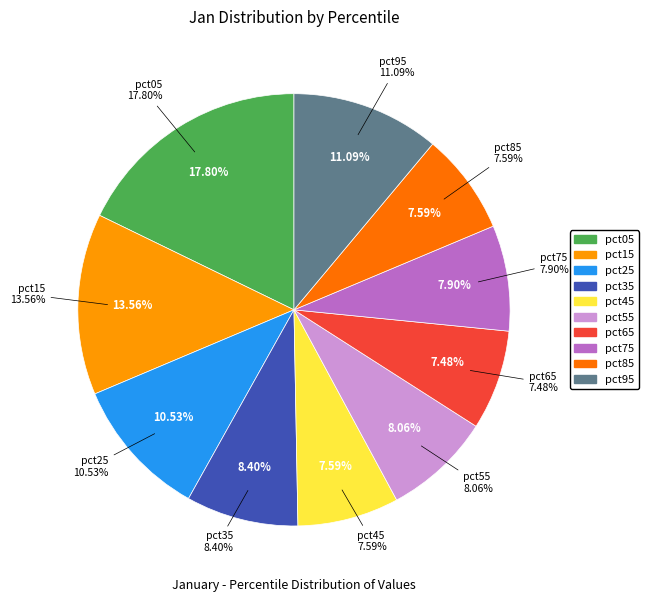

To the nearest percent, what is the difference between the pct15 and pct95 slice percentages?

2%